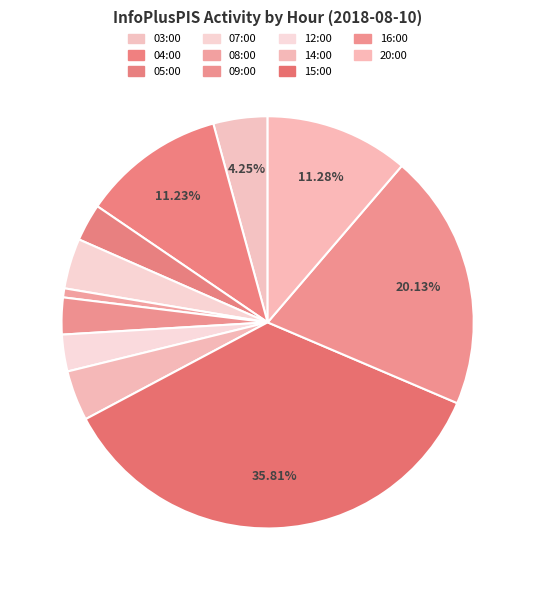

Which slice is the largest?

15:00